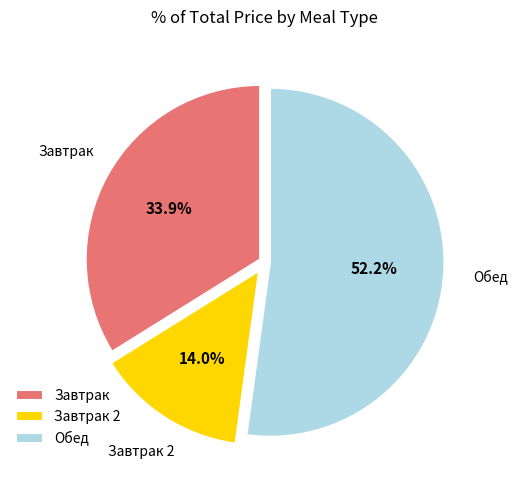

Do Завтрак 2 and Завтрак together represent more than half of the pie?

No